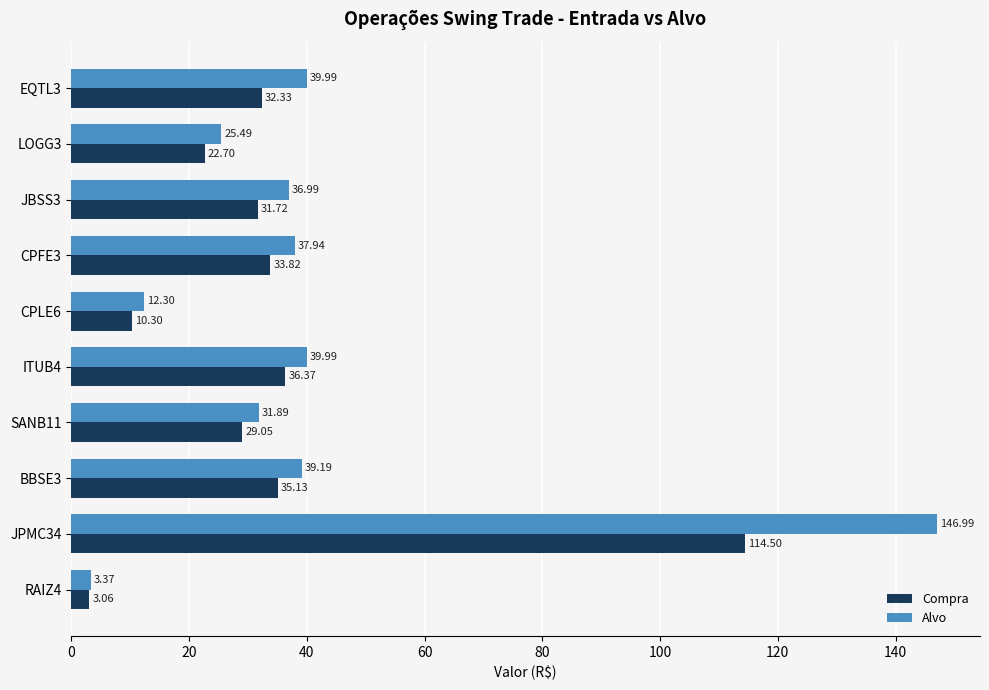

What is the sum of the Compra values at JBSS3 and JPMC34?

146.2